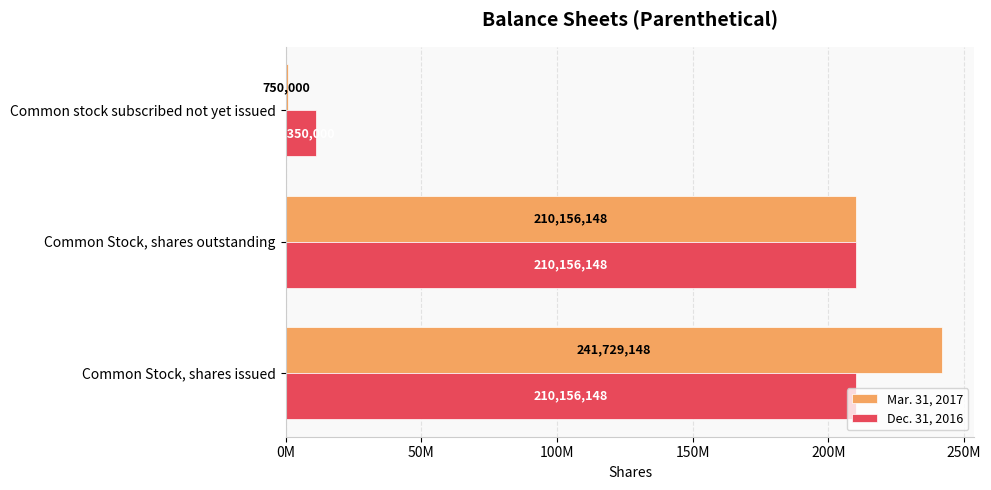

What are all the series names shown in the legend?

Mar. 31, 2017, Dec. 31, 2016